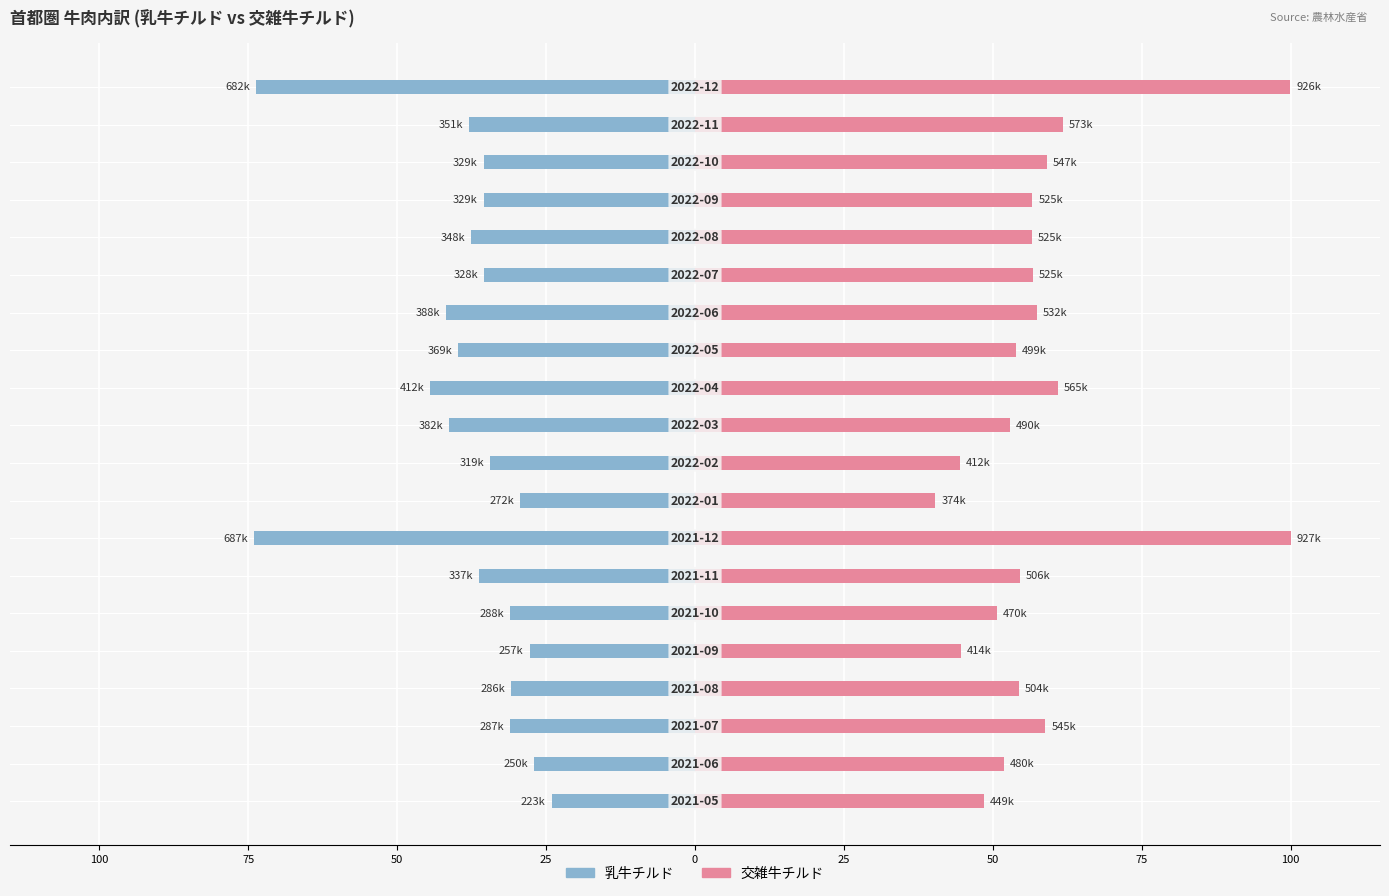

What is the difference between the maximum and minimum values in the 乳牛チルド series?

50.0